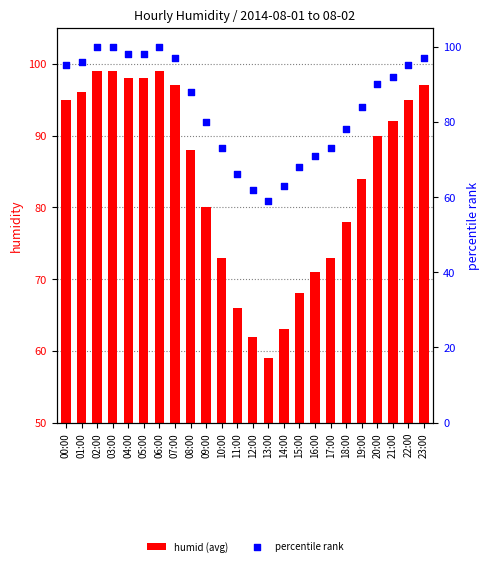

What is the total value across all series at 15:00?

136